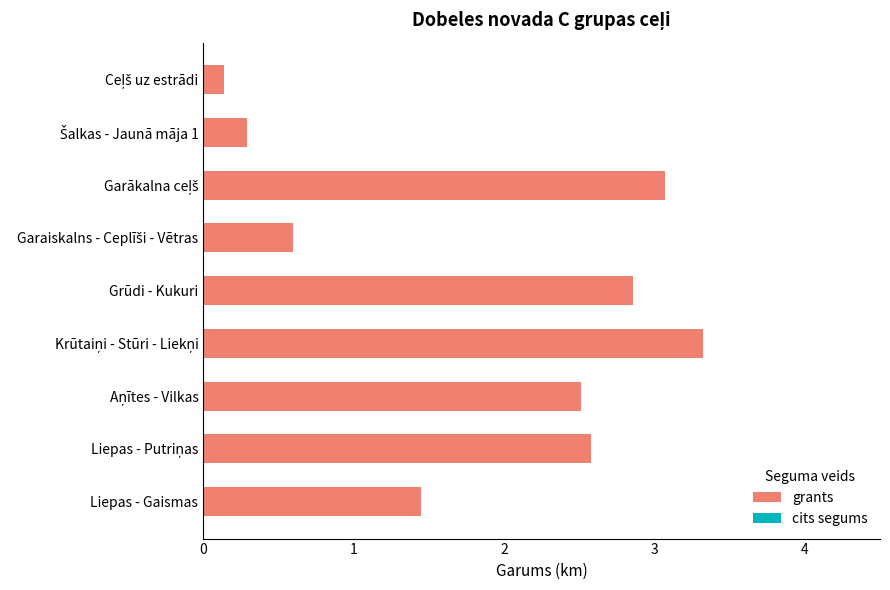

The chart shows a value of 5.0 at Grūdi - Kukuri. True or false?

False